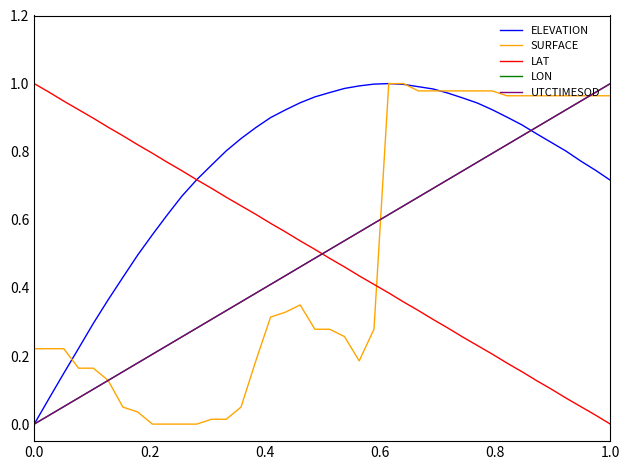

Which series has the largest total across all categories?

ELEVATION